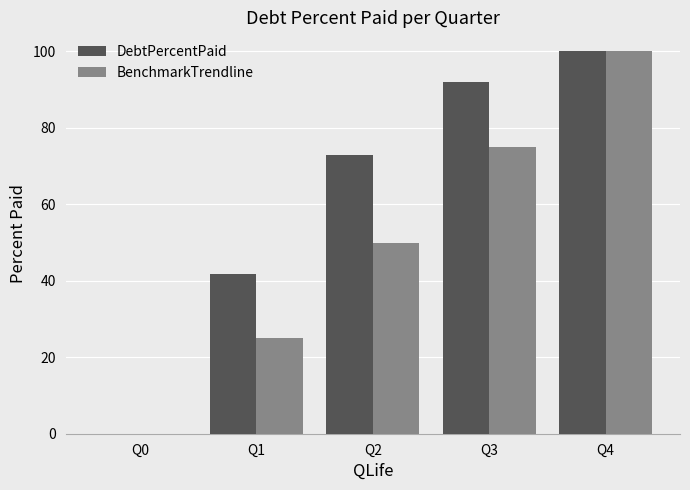

The value of DebtPercentPaid at Q1 is 41.7. True or false?

True